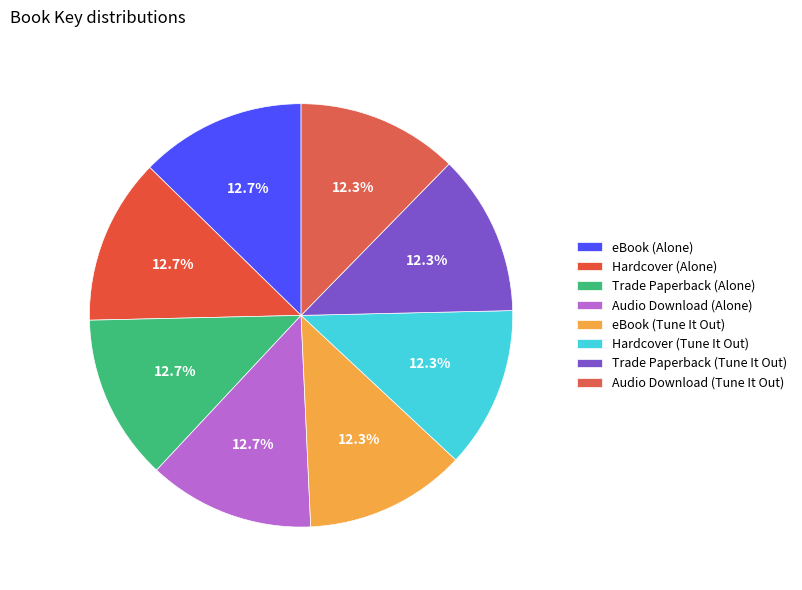

What portion of the pie excludes Hardcover (Alone)?

87.3%